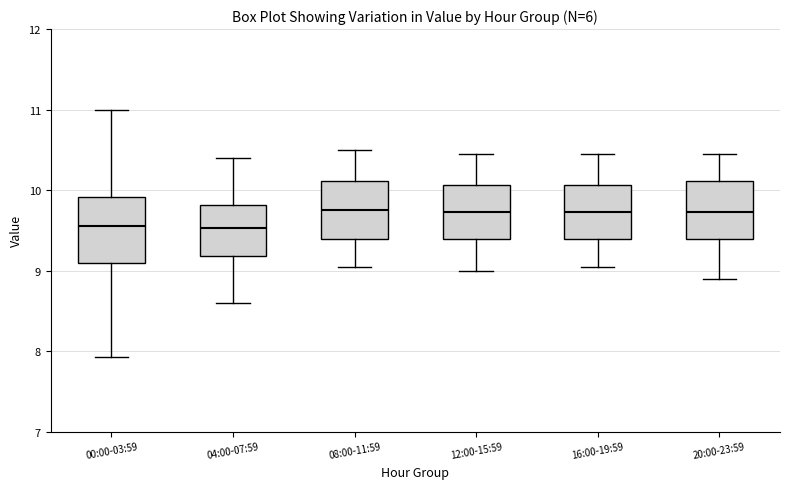

Where is the upper edge of the box for 12:00-15:59 on the y-axis? The values are not printed on the chart, so give them approximately, as read against the axis.

10.1